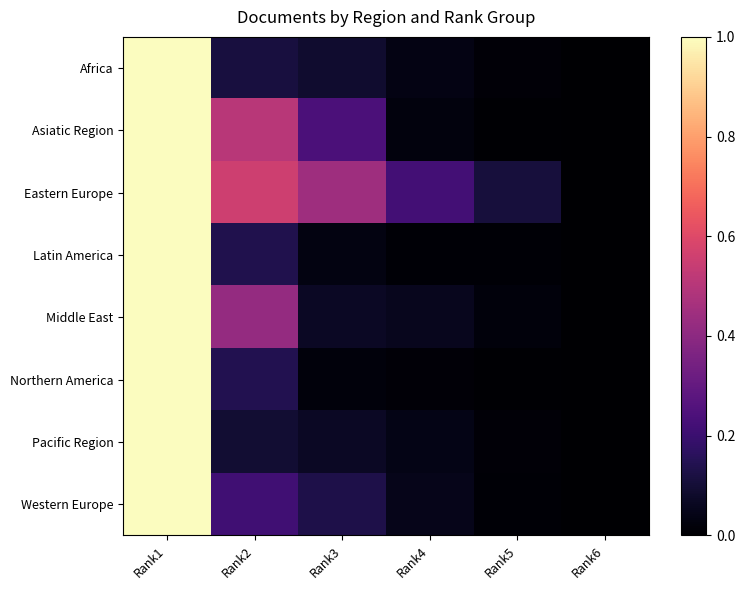

Reading left to right, transcribe all the data shown in this chart.

Africa: Rank1=1.0	Rank2=0.1	Rank3=0.1	Rank4=0.0	Rank5=0.0	Rank6=0.0
Asiatic Region: Rank1=1.0	Rank2=0.5	Rank3=0.2	Rank4=0.0	Rank5=0.0	Rank6=0.0
Eastern Europe: Rank1=1.0	Rank2=0.6	Rank3=0.4	Rank4=0.2	Rank5=0.1	Rank6=0.0
Latin America: Rank1=1.0	Rank2=0.1	Rank3=0.0	Rank4=0.0	Rank5=0.0	Rank6=0.0
Middle East: Rank1=1.0	Rank2=0.4	Rank3=0.1	Rank4=0.1	Rank5=0.0	Rank6=0.0
Northern America: Rank1=1.0	Rank2=0.1	Rank3=0.0	Rank4=0.0	Rank5=0.0	Rank6=0.0
Pacific Region: Rank1=1.0	Rank2=0.1	Rank3=0.1	Rank4=0.0	Rank5=0.0	Rank6=0.0
Western Europe: Rank1=1.0	Rank2=0.2	Rank3=0.1	Rank4=0.0	Rank5=0.0	Rank6=0.0